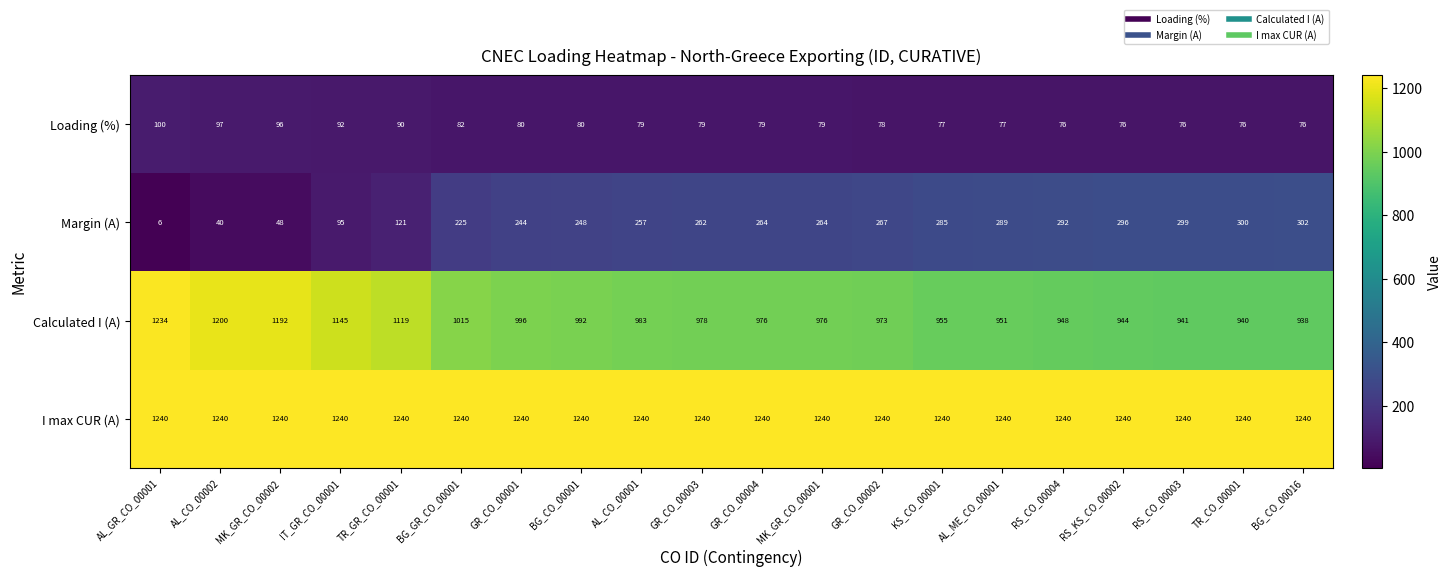

At which label does Loading (%) reach its peak?

AL_GR_CO_00001